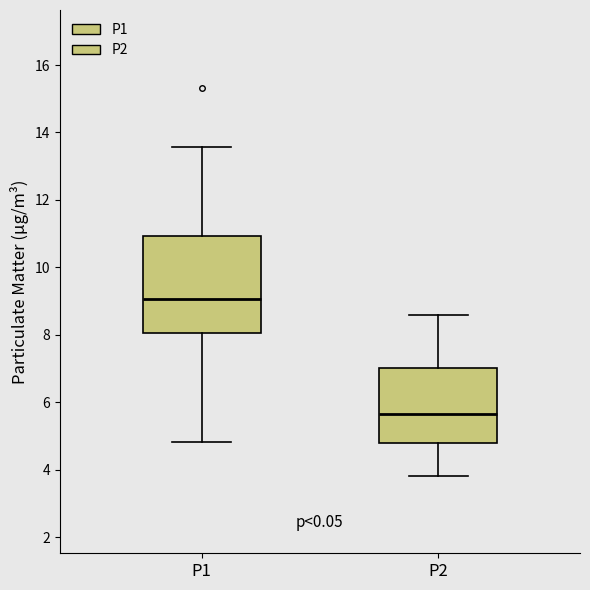

Reading left to right, transcribe this box plot: for each box, give where its median line is, the range the box spans, and where its two whiskers end, as read against the y-axis. The values are not printed on the chart, so give them approximately, as read against the axis.

P1: median 9.0, box 8.0 to 11.0, whiskers 4.8 to 13.6
P2: median 5.6, box 4.8 to 7.0, whiskers 3.8 to 8.6